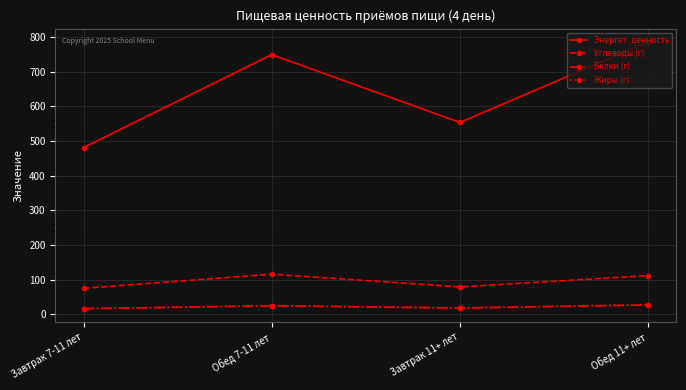

Which series changed the most between Завтрак 7-11 лет and Обед 7-11 лет?

Энергет. ценность